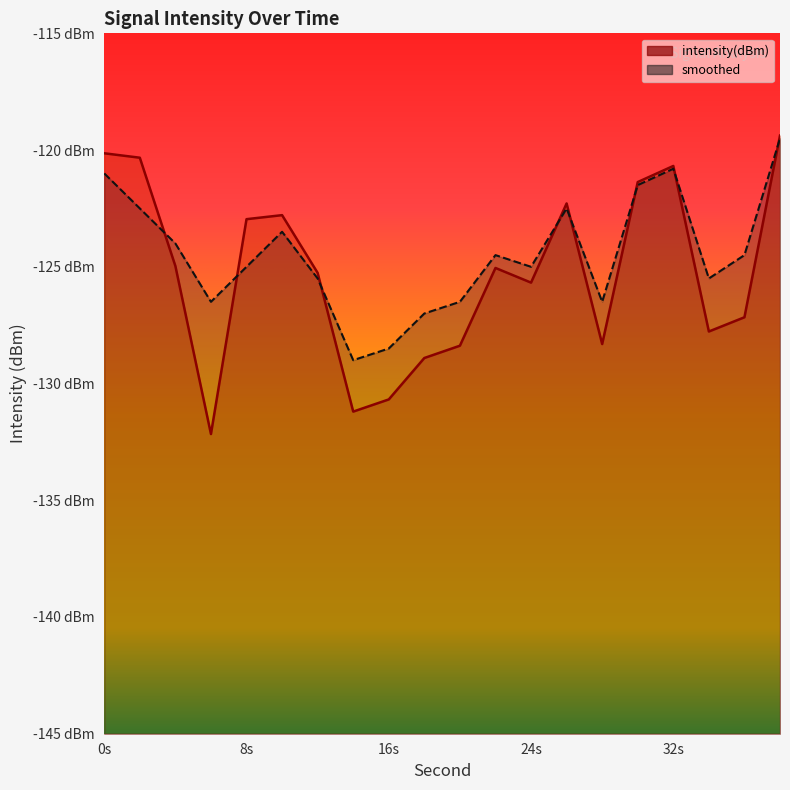

What is the highest value of the intensity(dBm) series?

-119.4